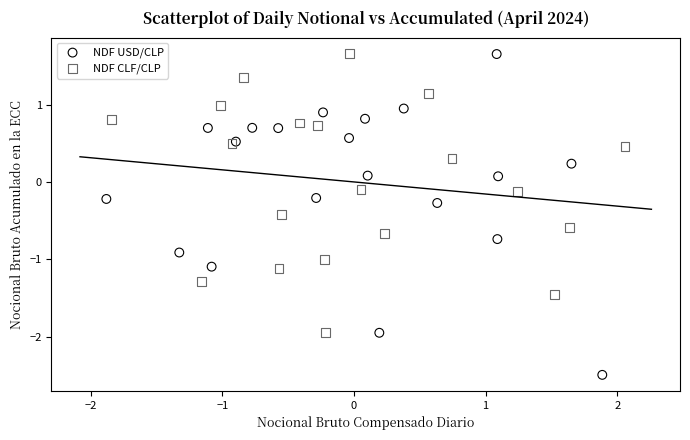

Which series has the largest Y range (max minus min)?

NDF USD/CLP